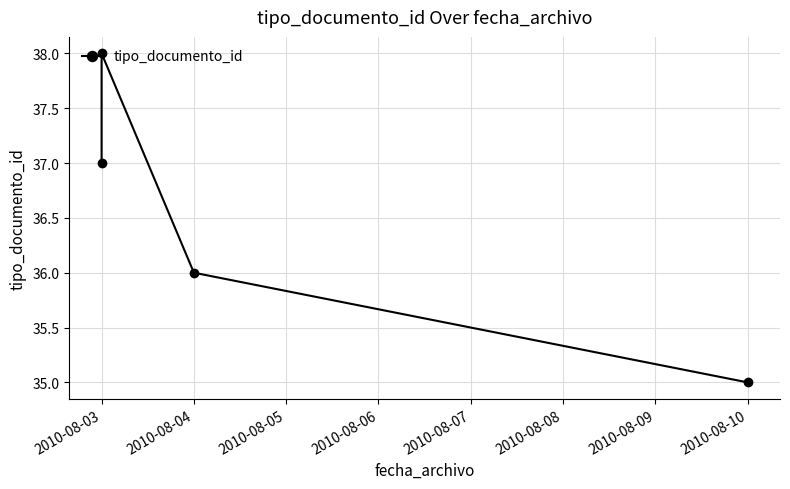

What is the maximum value shown in the chart?

38